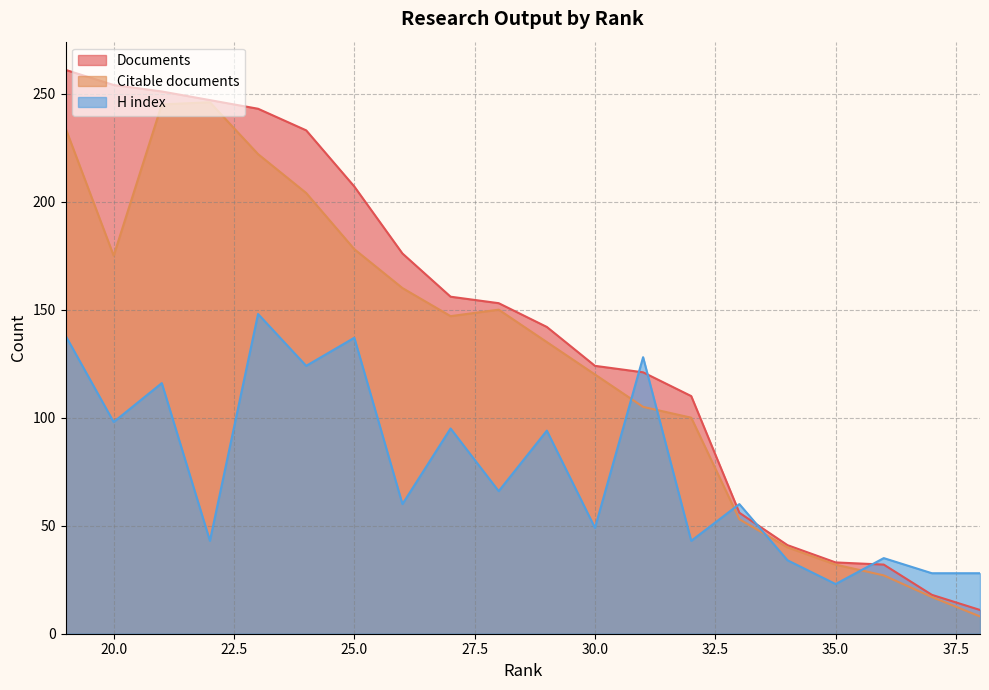

What is the total value across all series at 22?

536